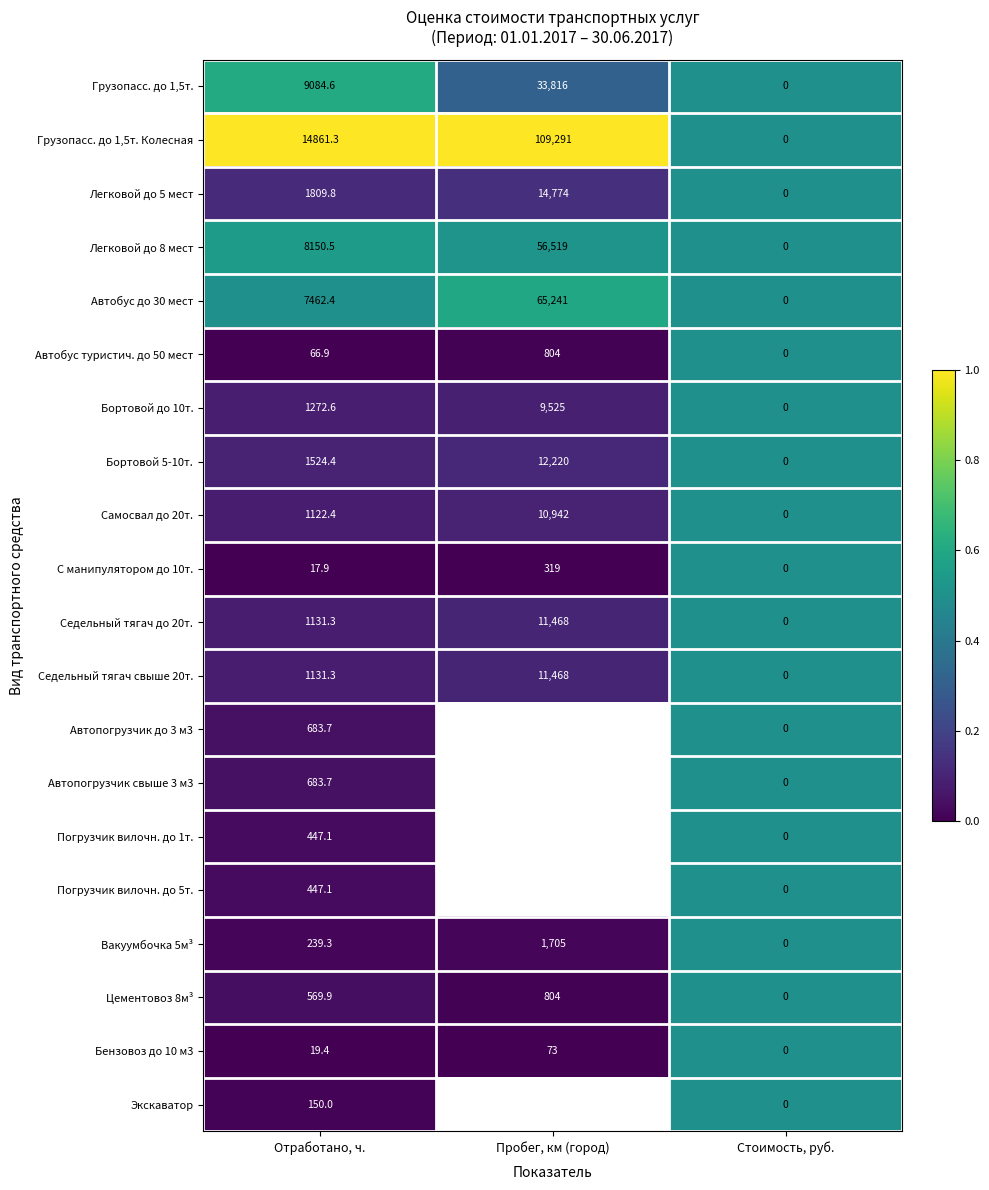

Rank the categories by Седельный тягач свыше 20т. value from lowest to highest.

Стоимость, руб., Отработано, ч., Пробег, км (город)